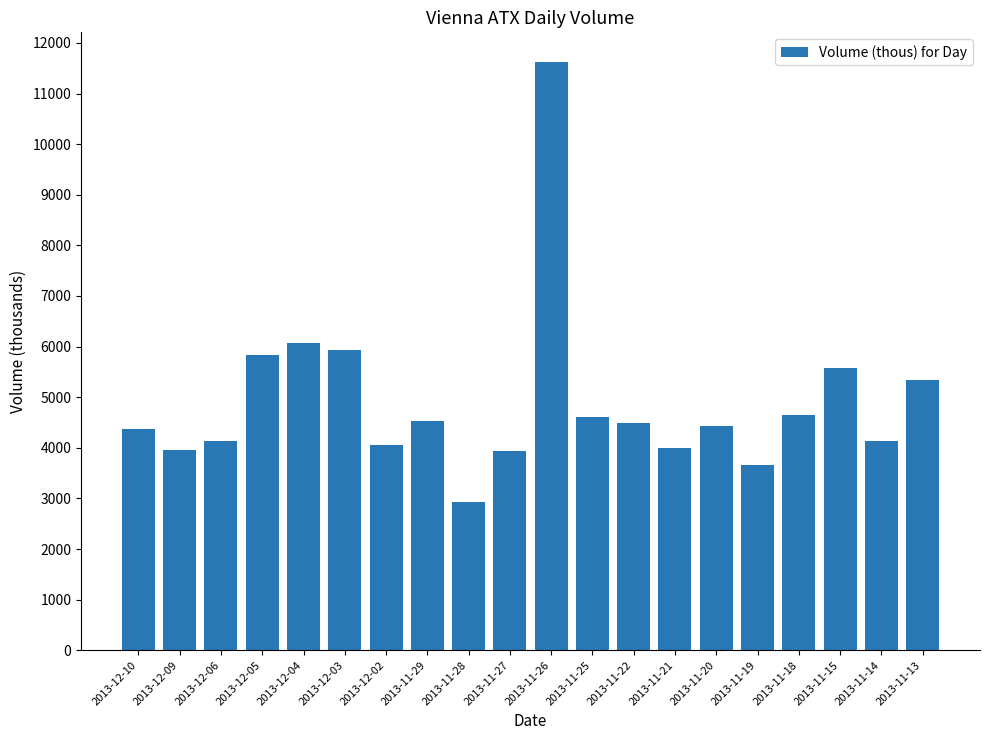

Approximately how many times larger is the value at 2013-11-27 compared to 2013-11-29?

0.9